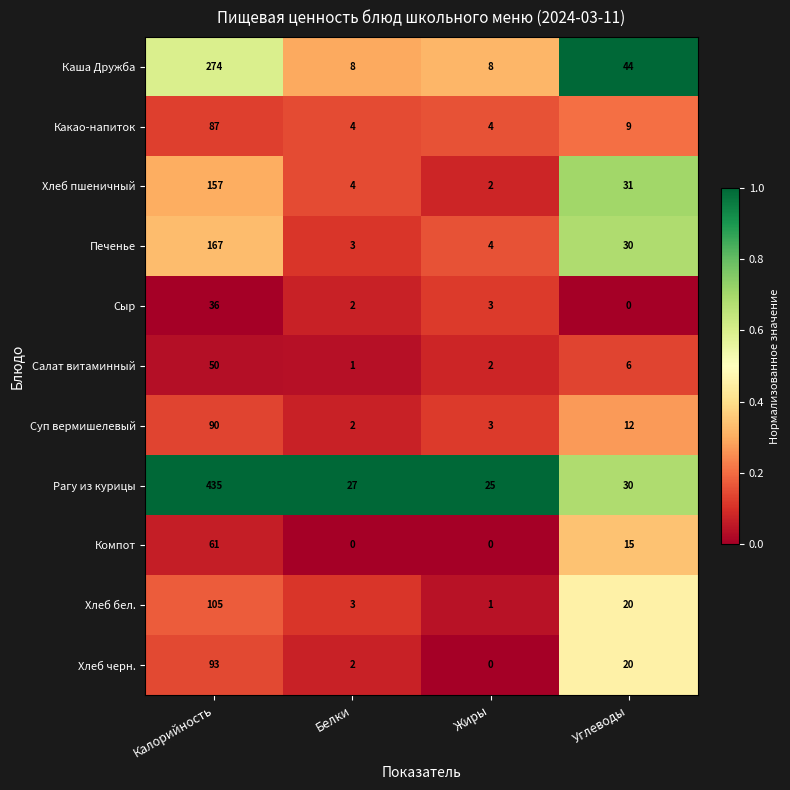

True or false: Рагу из курицы has a value of 12 at Жиры.

False